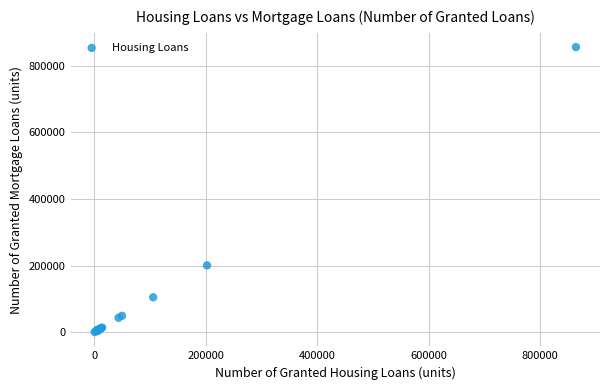

What Y value in the scatter plot is closest to 428387?

200714